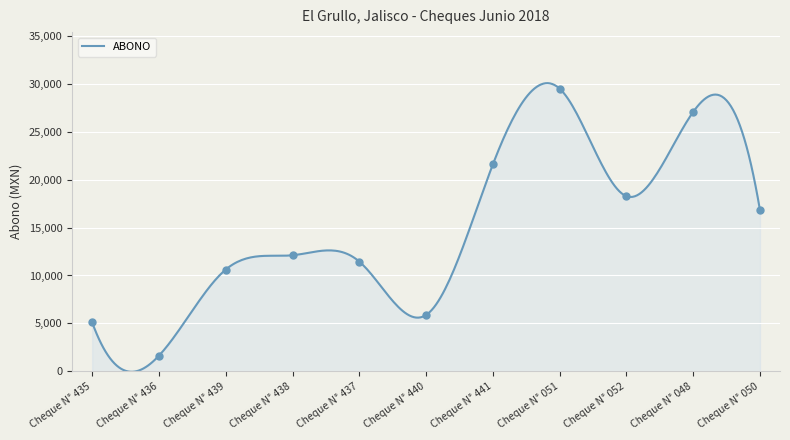

What is the change in value from Cheque N° 440 to Cheque N° 051?

+23604.7